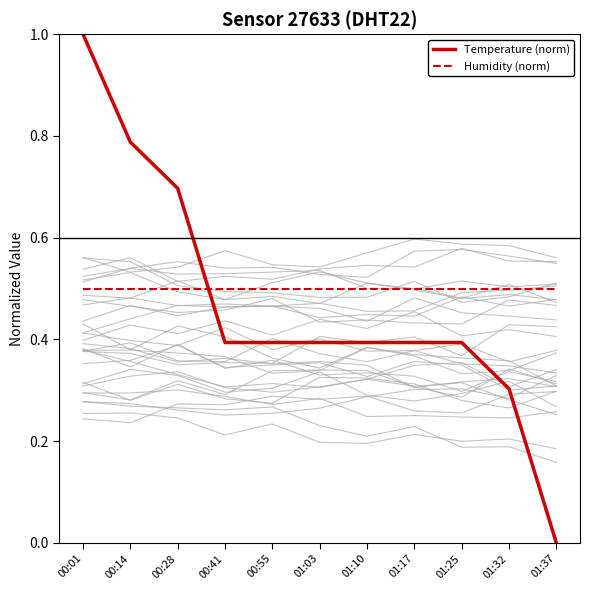

How many lines are shown in the chart?

2